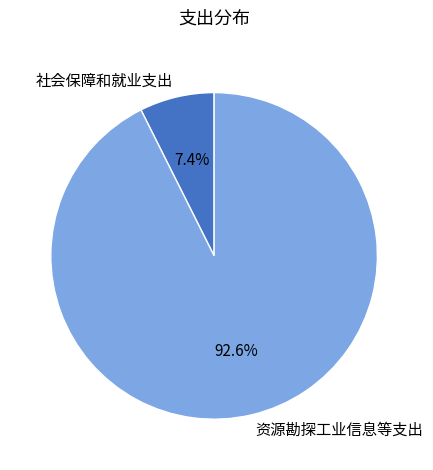

To the nearest percent, what percentage of the pie is 资源勘探工业信息等支出?

93%